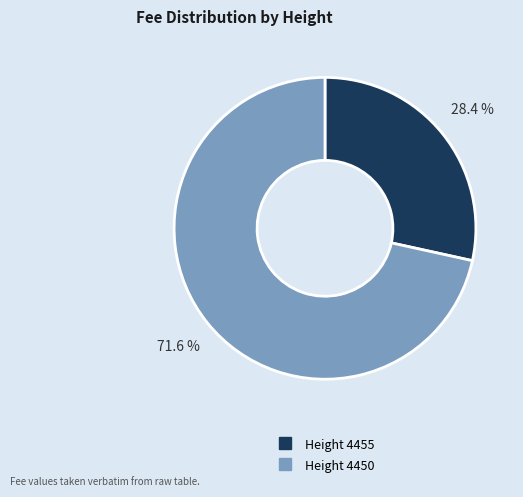

Is there any slice that represents more than half of the pie?

Yes